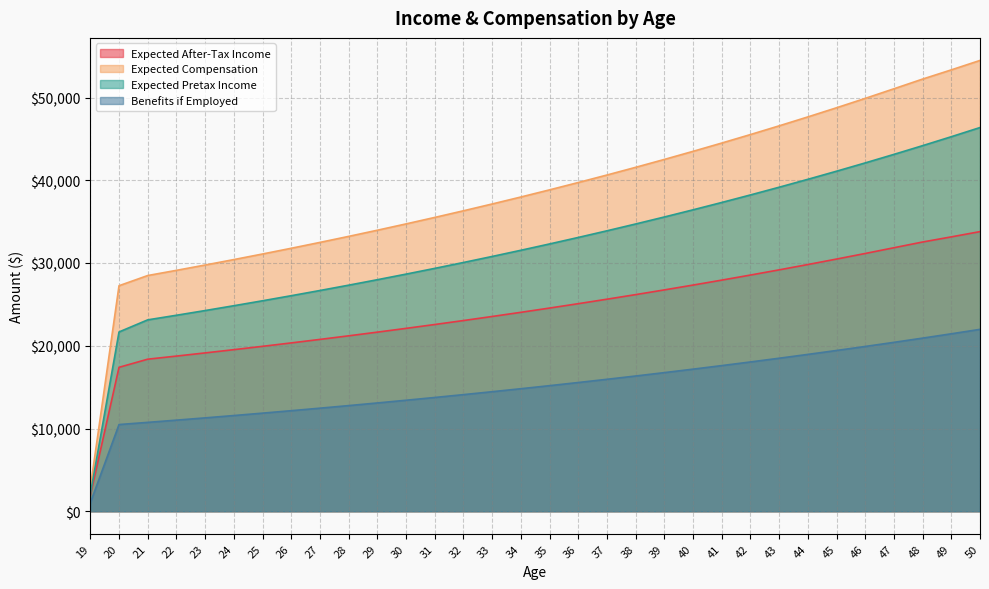

What is the value of the Expected After-Tax Income point at the 30th from the left?

32538.2